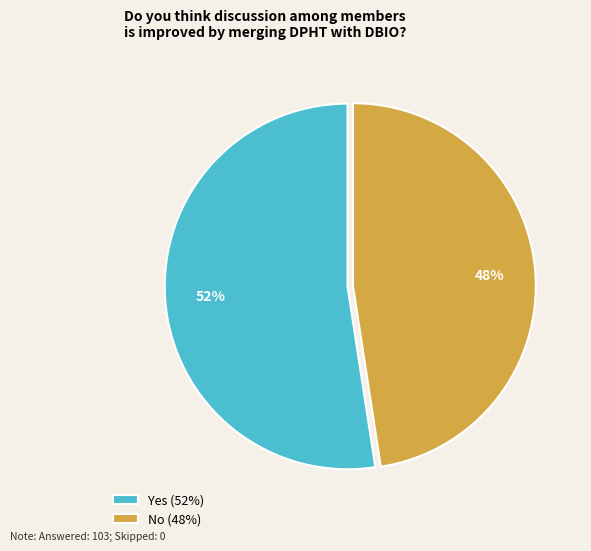

To the nearest percent, what is the combined percentage of Yes (52%) and No (48%)?

100%